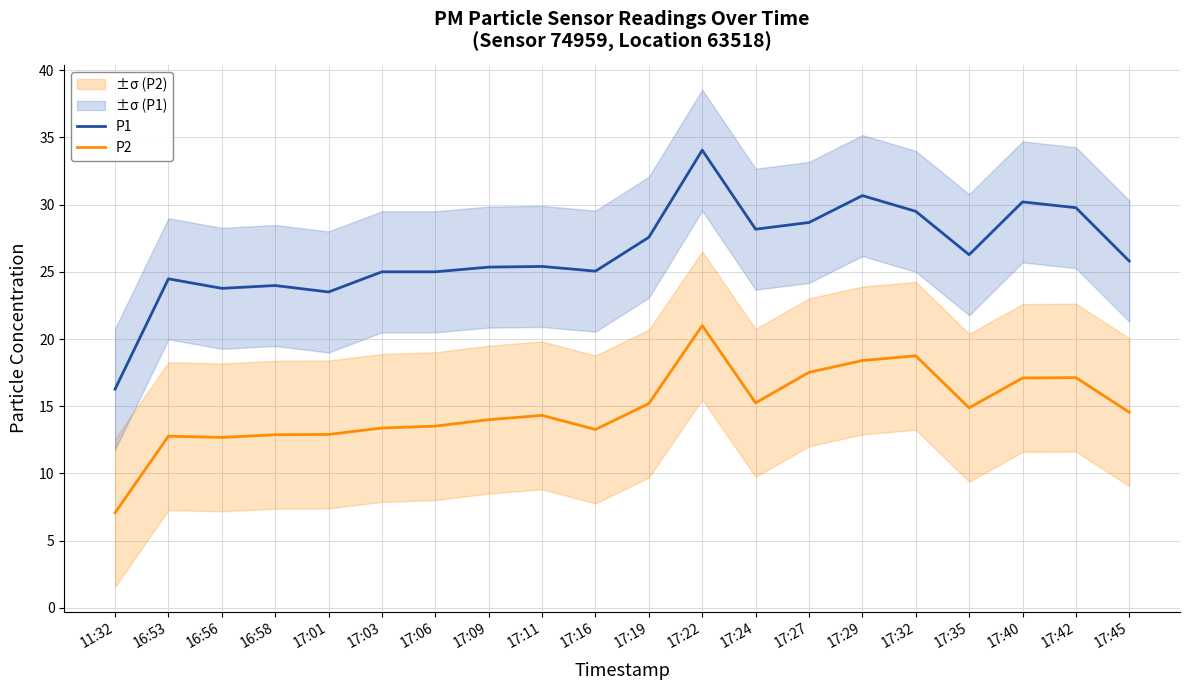

What is the maximum value for P1?

34.0